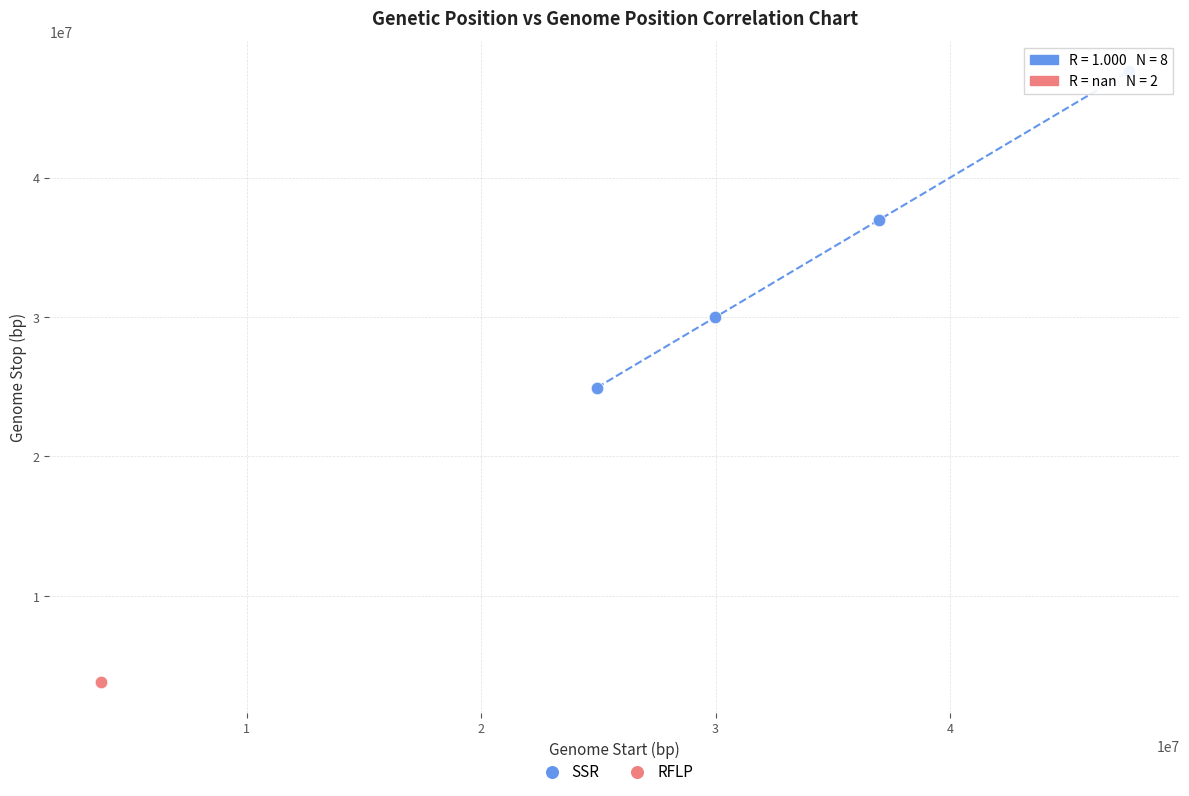

What are all the series names shown in the legend?

SSR, RFLP